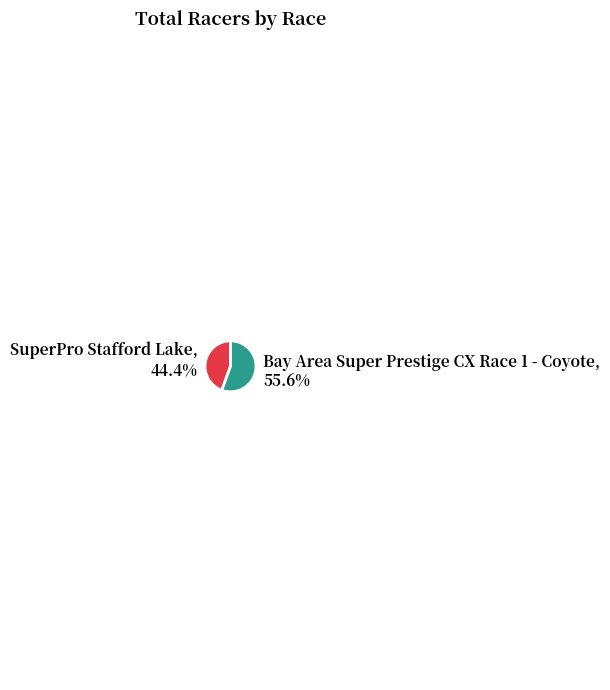

To the nearest percent, what is the average slice percentage?

50%